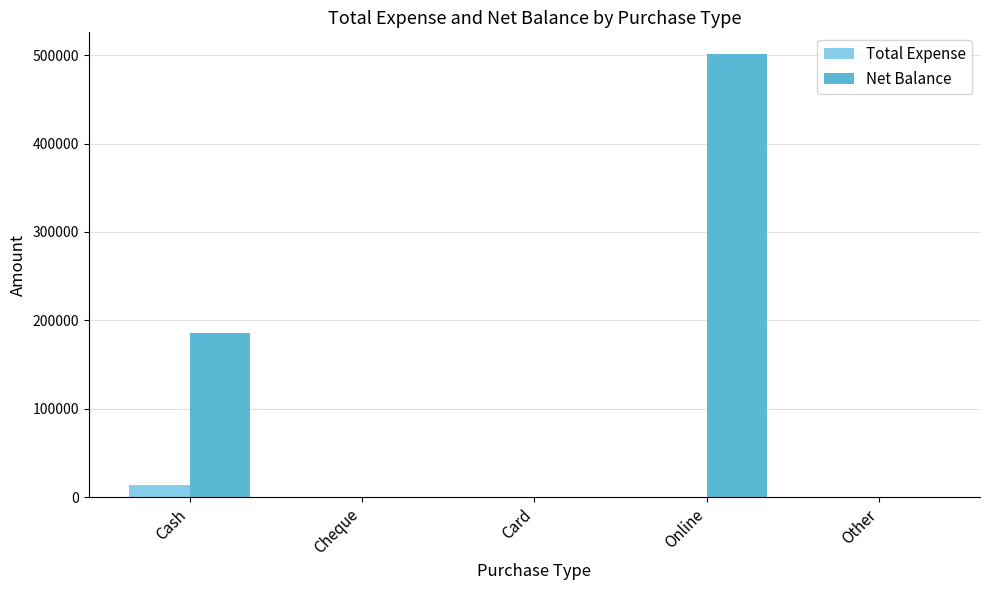

The value of Total Expense at Other is 0. True or false?

True